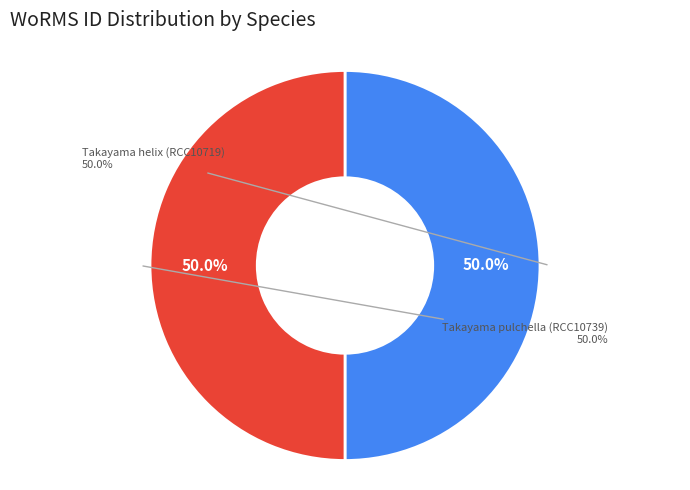

What is the majority slice?

Takayama pulchella (RCC10739)